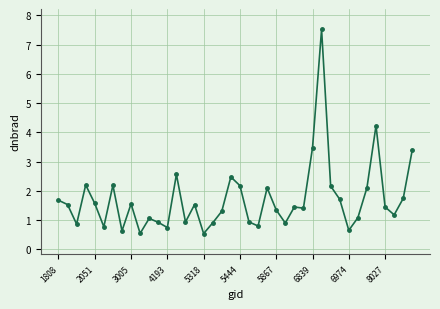

True or false: there are more than 1 points higher than both neighbors.

True